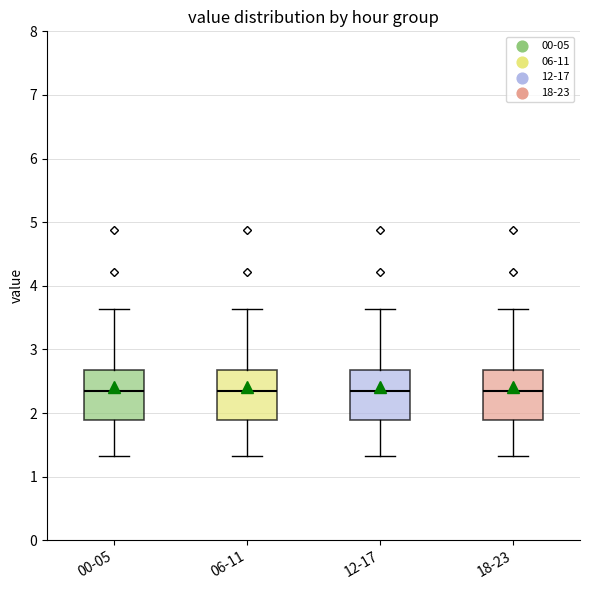

Reading left to right, read every box against the y-axis: the position of its median line, the range the box covers, and the ends of its whiskers. The values are not printed on the chart, so give them approximately, as read against the axis.

00-05: median 2.4, box 1.9 to 2.7, whiskers 1.3 to 3.6
06-11: median 2.4, box 1.9 to 2.7, whiskers 1.3 to 3.6
12-17: median 2.4, box 1.9 to 2.7, whiskers 1.3 to 3.6
18-23: median 2.4, box 1.9 to 2.7, whiskers 1.3 to 3.6